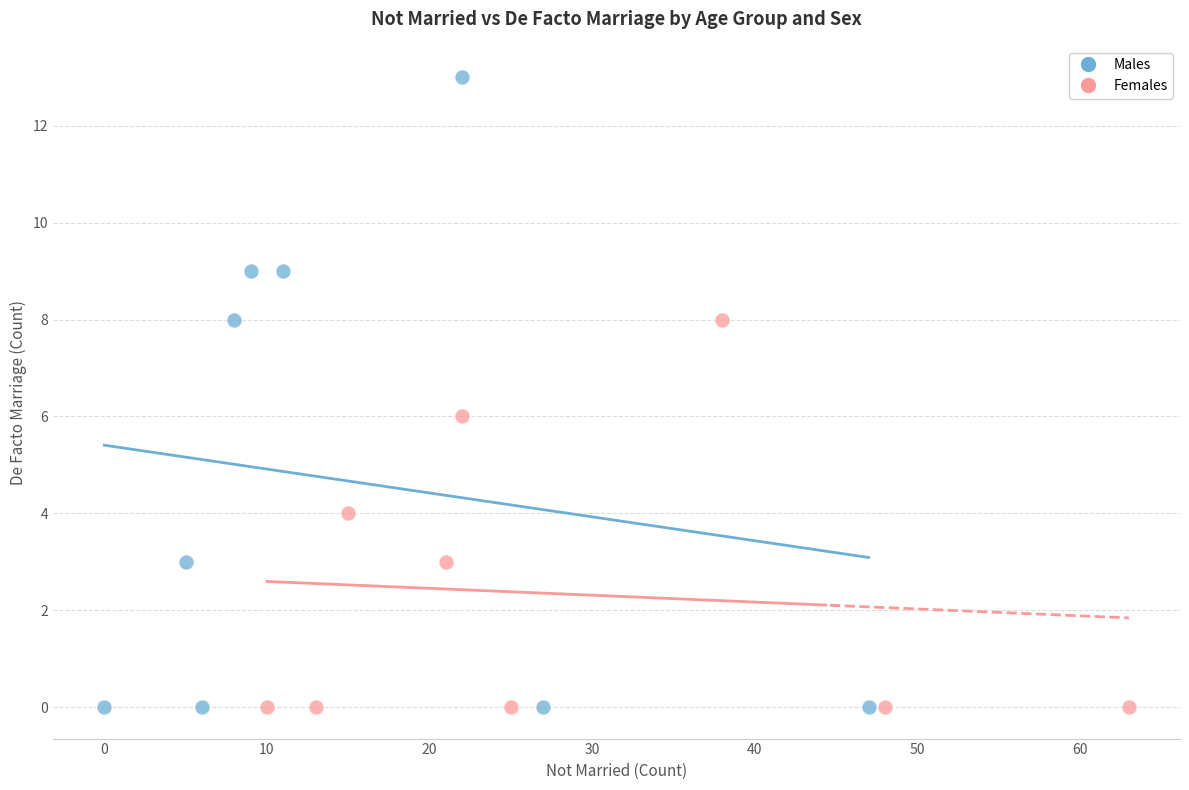

Which series has the widest spread of Y values?

Males